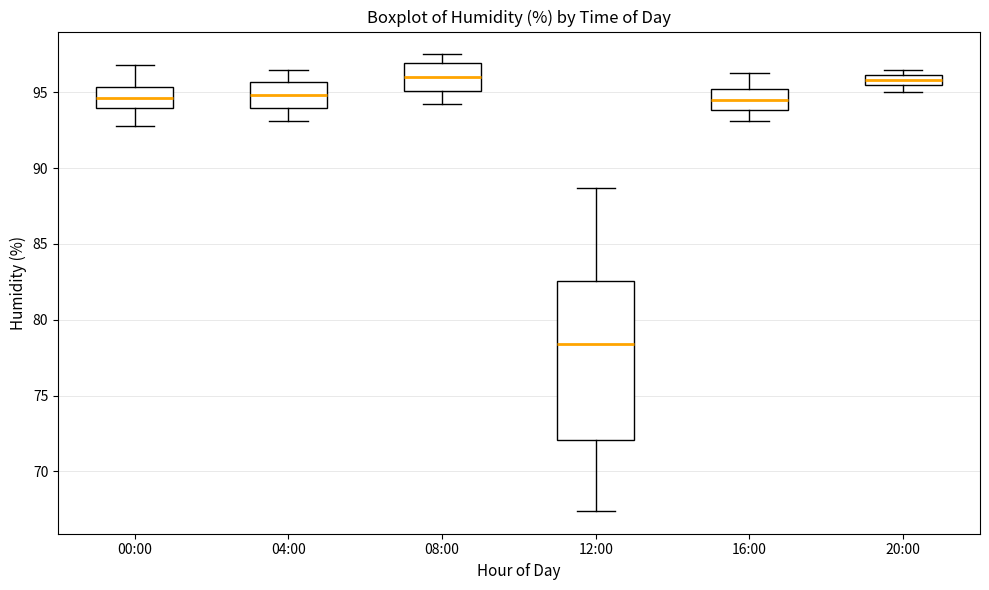

Where is the upper edge of the box for 12:00 on the y-axis? The values are not printed on the chart, so give them approximately, as read against the axis.

82.5